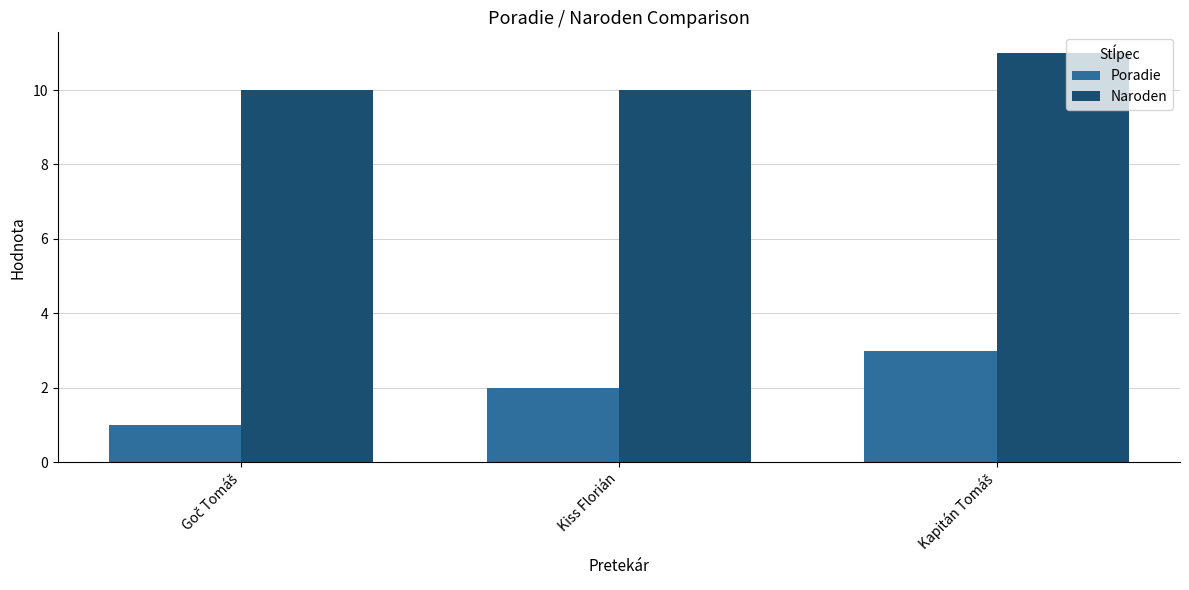

Does the chart contain stacked bars?

No